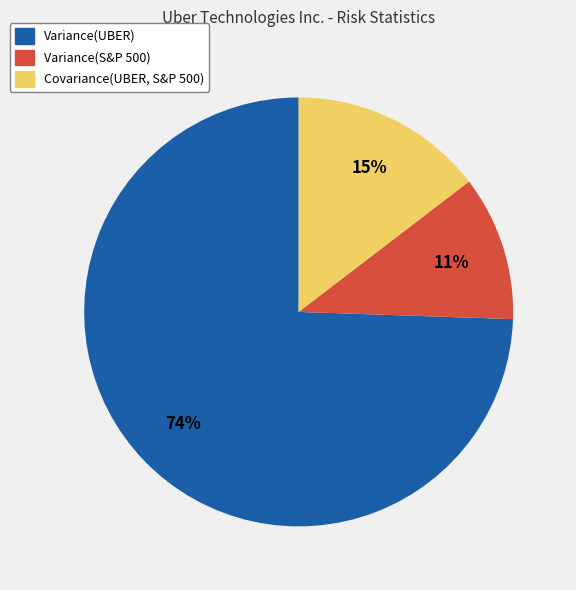

How many segments does this pie chart have?

3